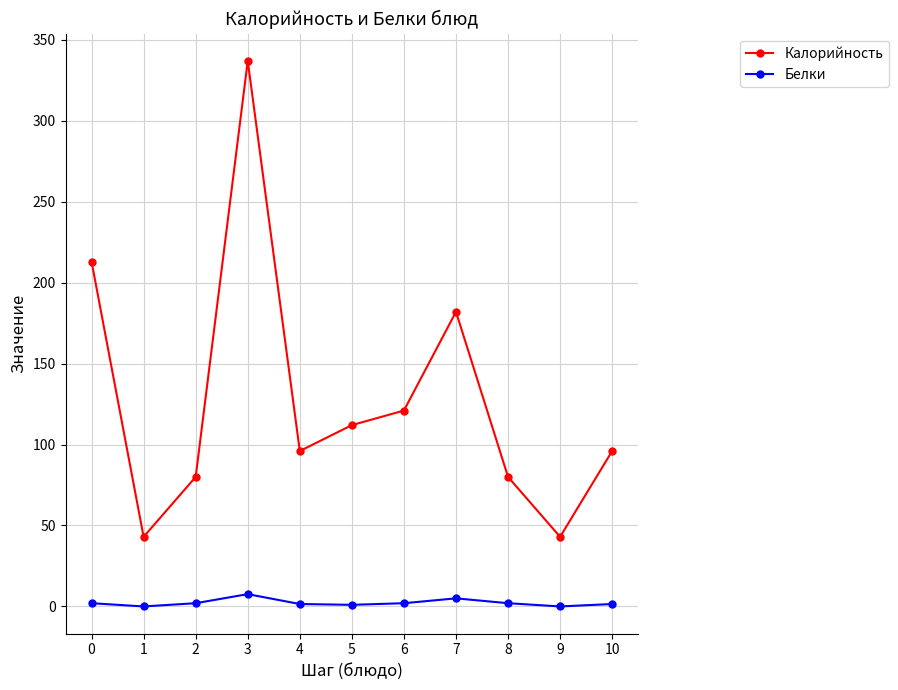

Which series has the largest range (max minus min)?

Калорийность